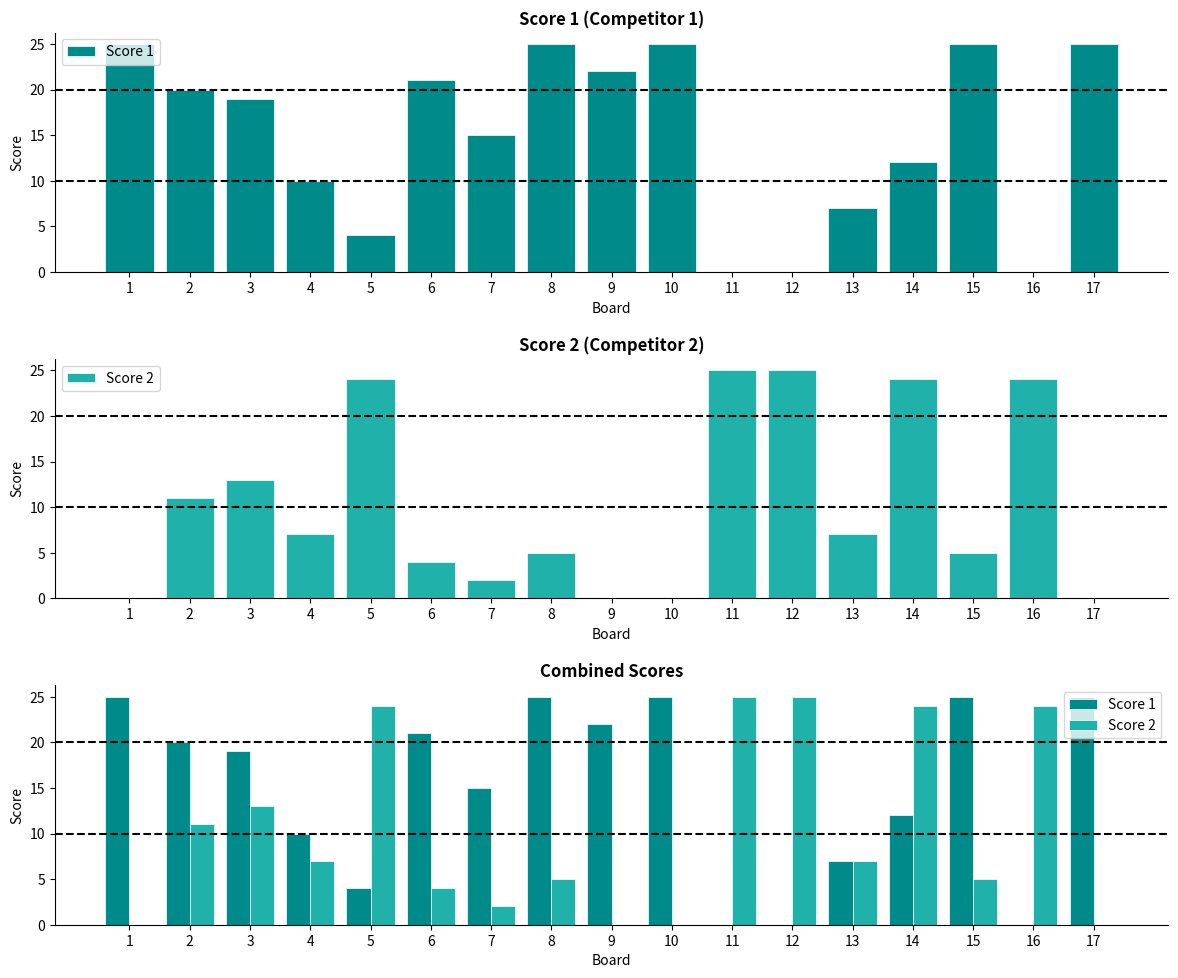

What is the difference between the highest and lowest values at 2?

9